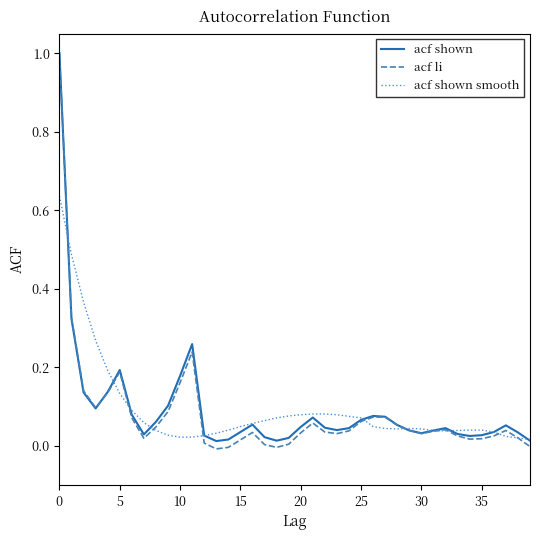

What is the greatest value displayed?

1.0